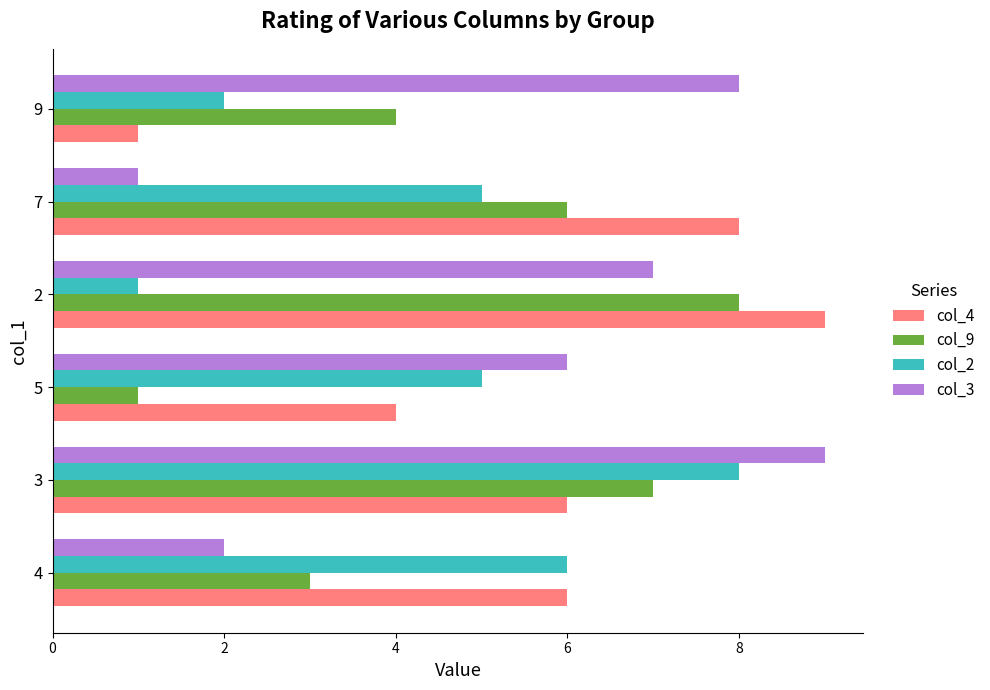

Count the col_2 values in the range 2 to 6.

4